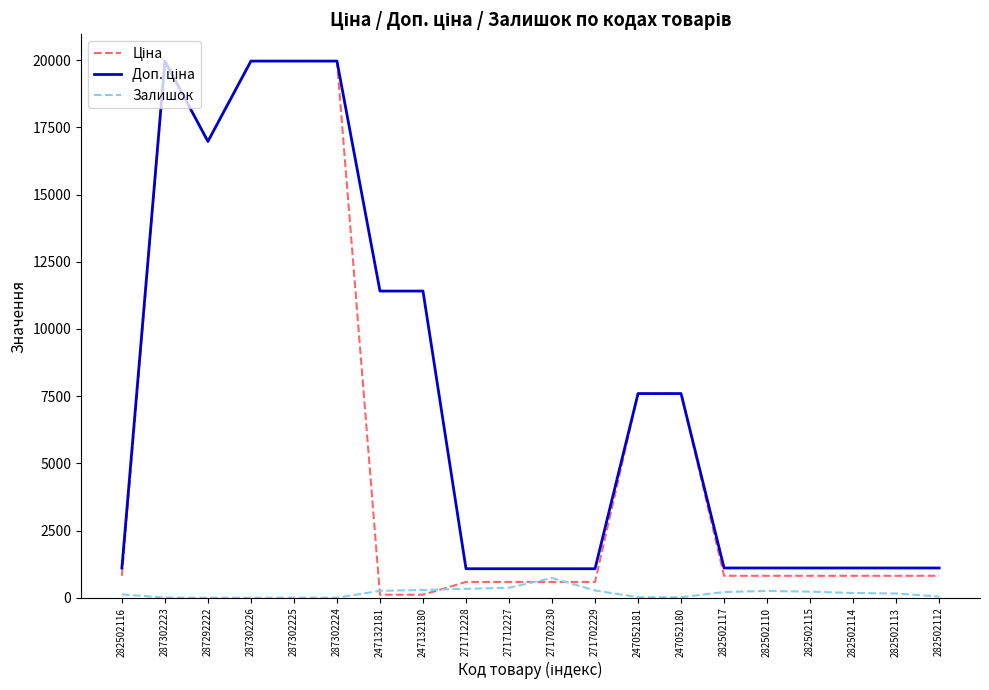

What position from the right is 271712227?

11